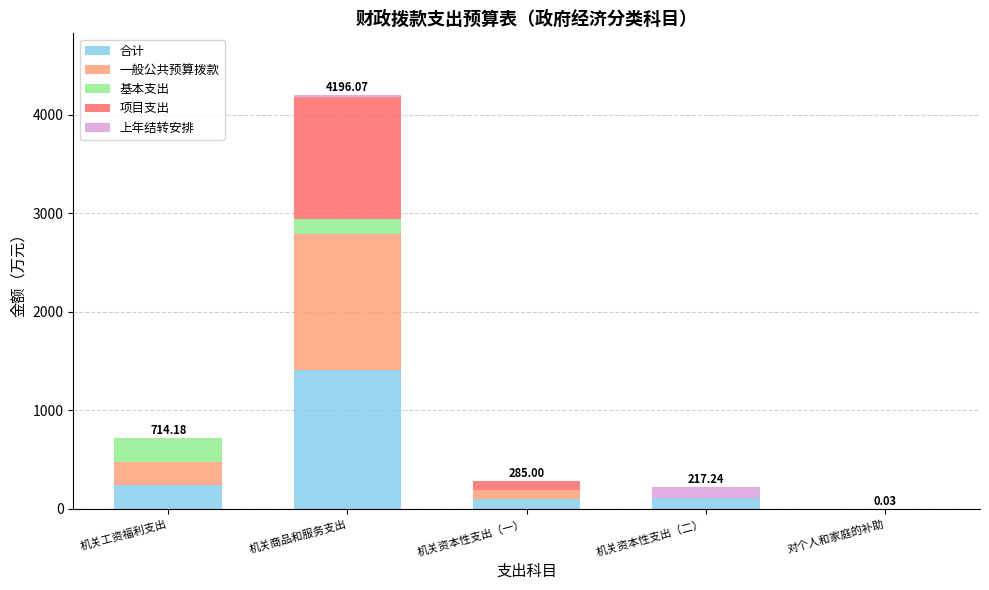

What is the sum of the 合计 values at 机关资本性支出（二） and 机关工资福利支出?

346.7